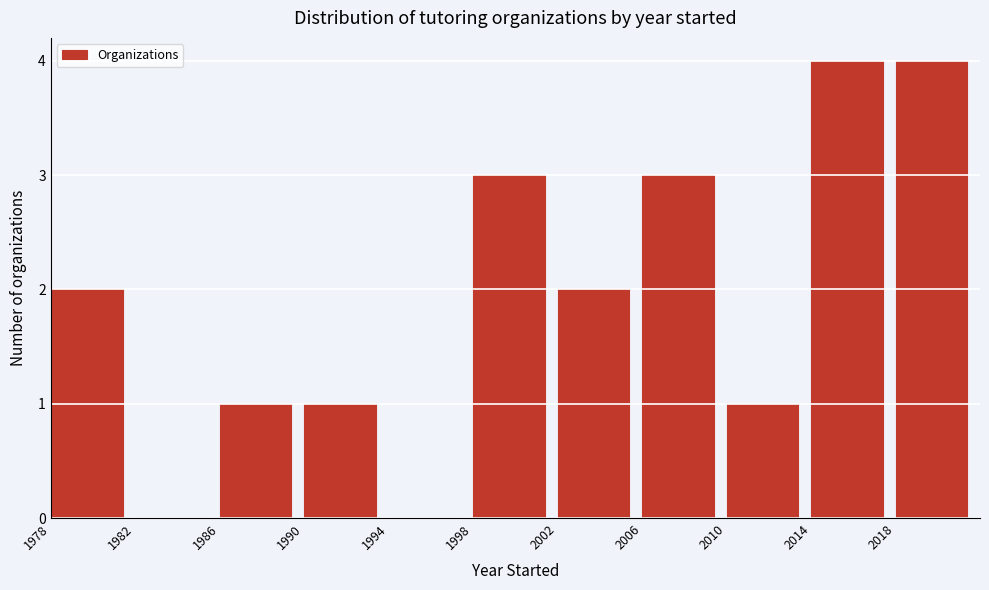

Reading left to right, list every bar in this chart as the range it spans on the x-axis followed by its height. The values are not printed on the chart, so give them approximately, as read against the axis.

1978 to 1982: 2
1982 to 1986: 0
1986 to 1990: 1
1990 to 1994: 1
1994 to 1998: 0
1998 to 2002: 3
2002 to 2006: 2
2006 to 2010: 3
2010 to 2014: 1
2014 to 2018: 4
2018 to 2022: 4